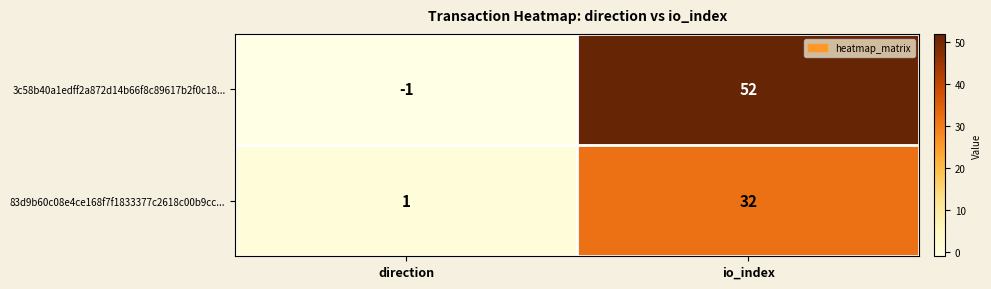

What value does the 3c58b40a1edff2a872d14b66f8c89617b2f0c18... series have at io_index, to the nearest 5?

50